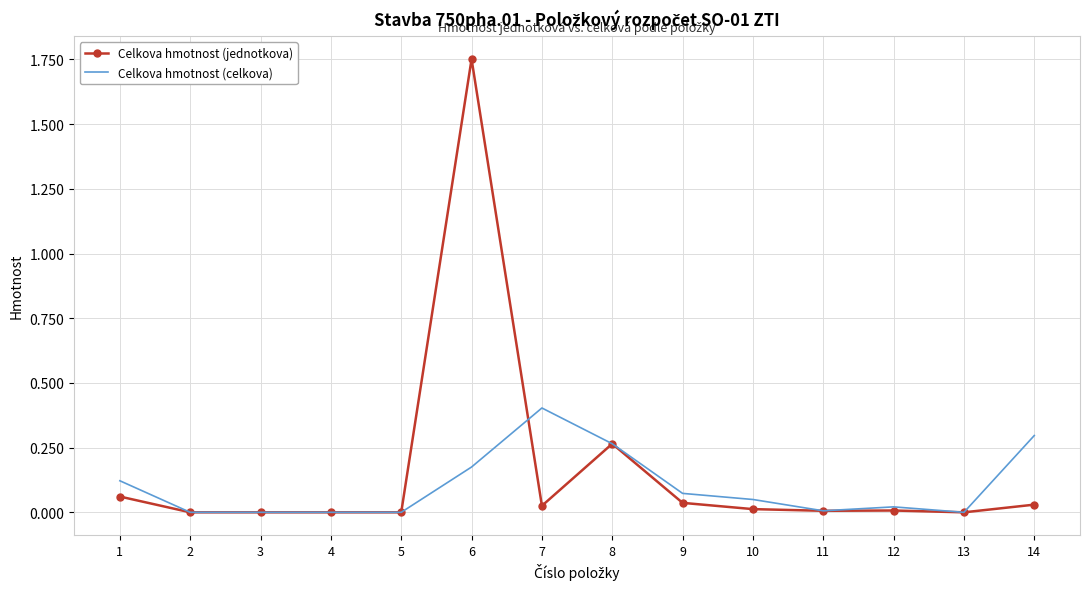

True or false: Celkova hmotnost (jednotkova) and Celkova hmotnost (celkova) cross at least once.

True